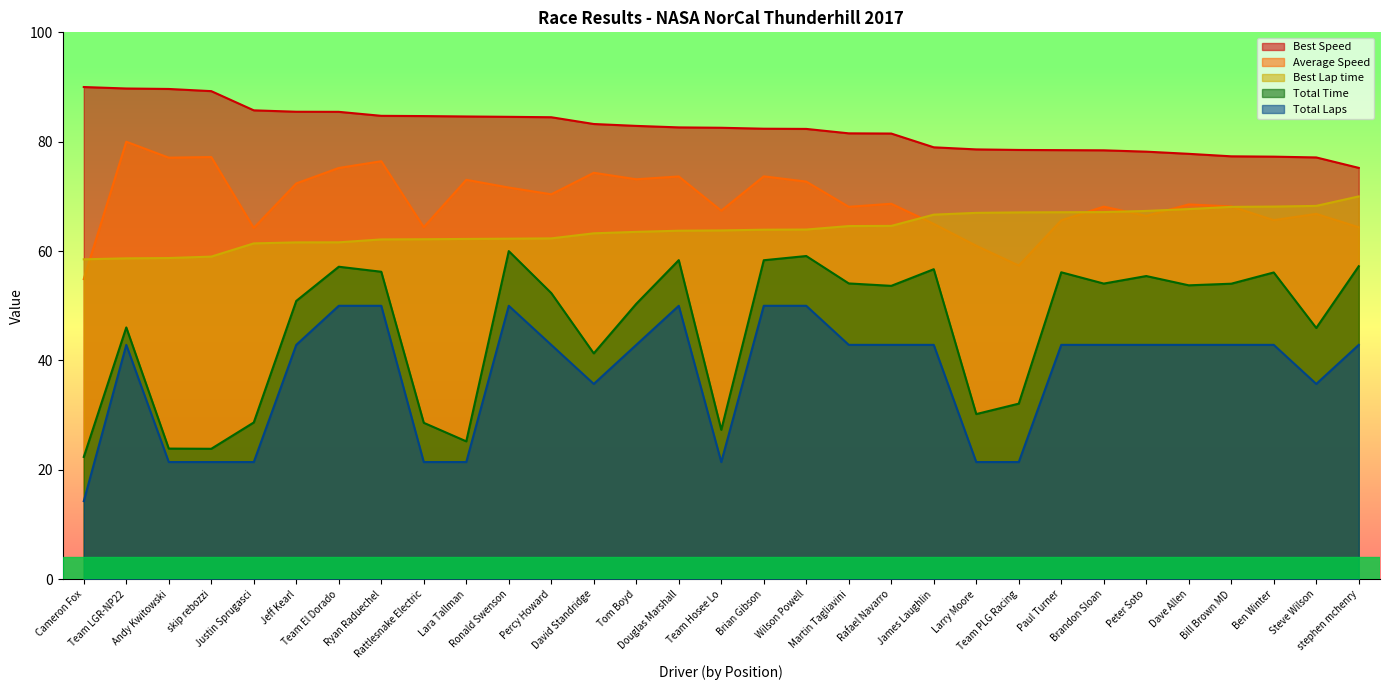

Where is the first local minimum for Average Speed?

Andy Kwitowski